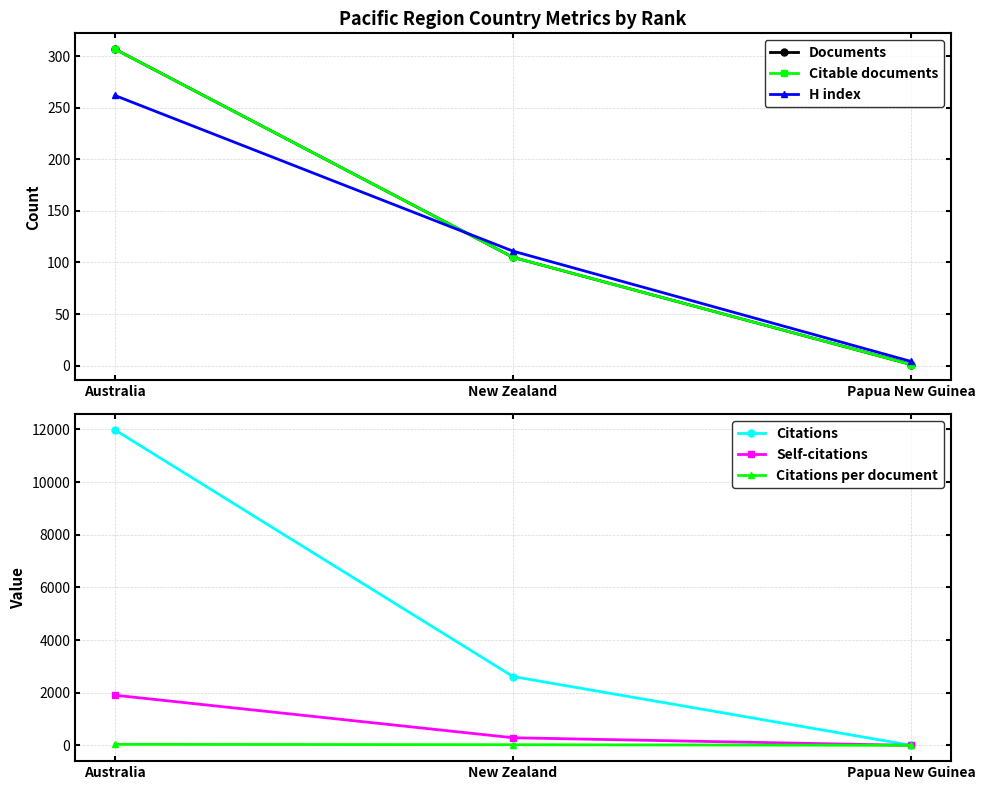

Reading right to left, what are all the values shown in this chart?

Documents: 1.0	105.0	307.0
Citable documents: 1.0	105.0	307.0
H index: 4.0	111.0	262.0
Citations: 2.0	2613.0	11977.0
Self-citations: 0.0	289.0	1905.0
Citations per document: 2.0	24.9	39.0